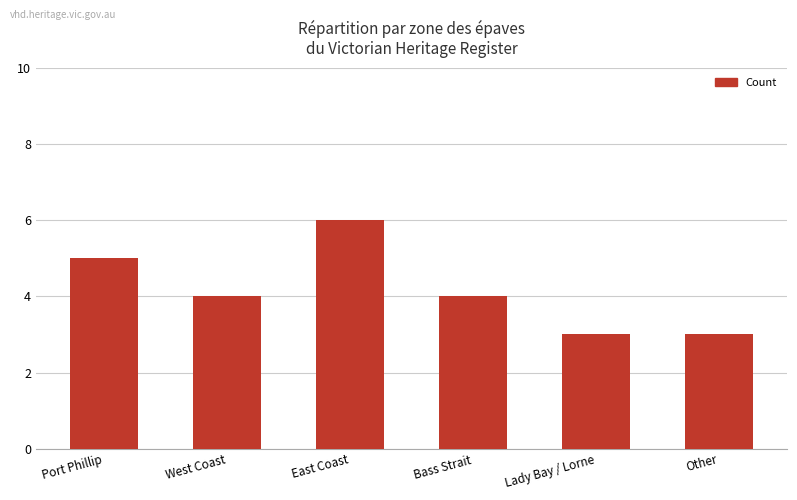

What is the difference between the second highest and second lowest values?

2